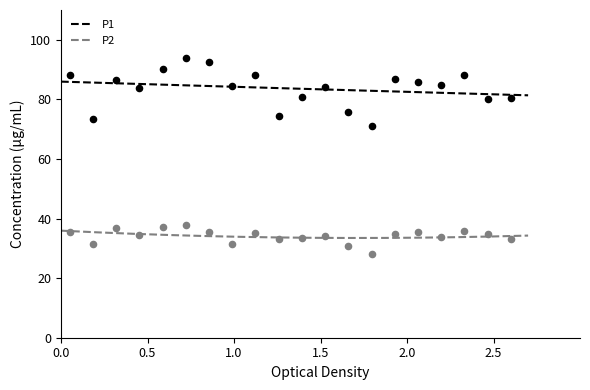

Which series contains the lowest Y value?

P2